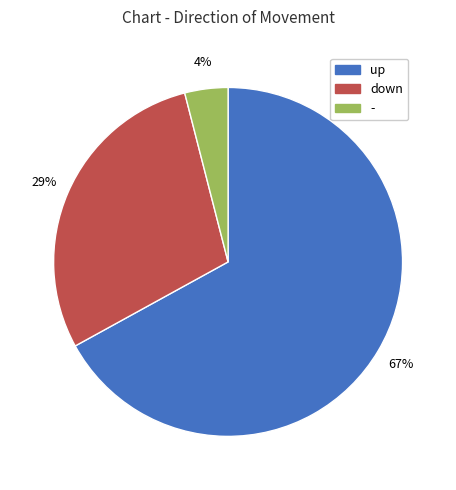

To the nearest percent, what is the average slice percentage?

33%